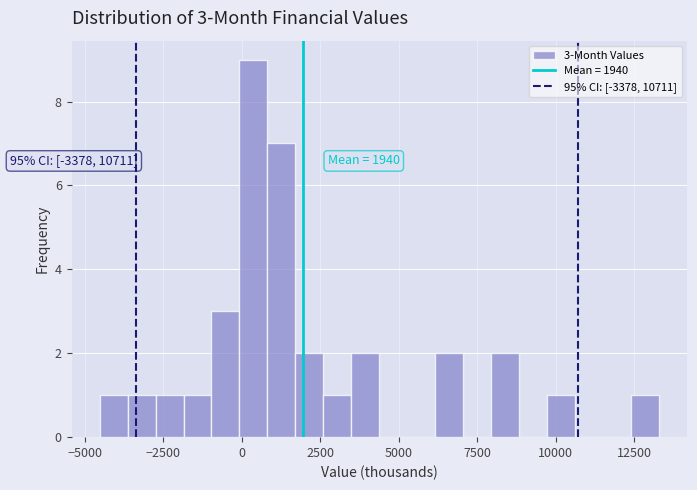

Read against the x-axis, roughly where is the centre of the tallest bar?

500